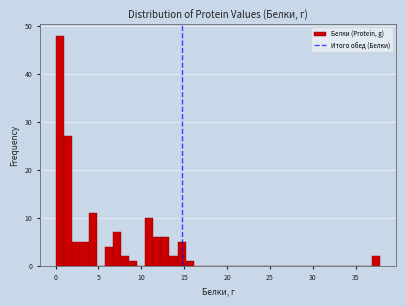

Around what value on the x-axis is the tallest bar? Give the approximate position of its centre, as read against the axis.

0.5